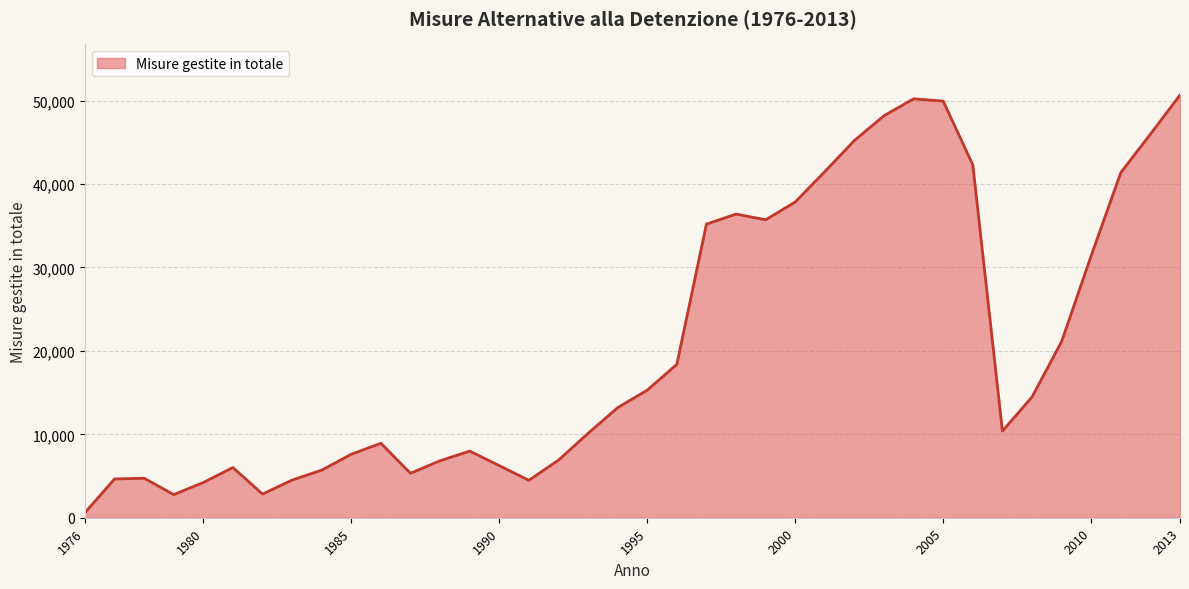

What is the average value?

20667